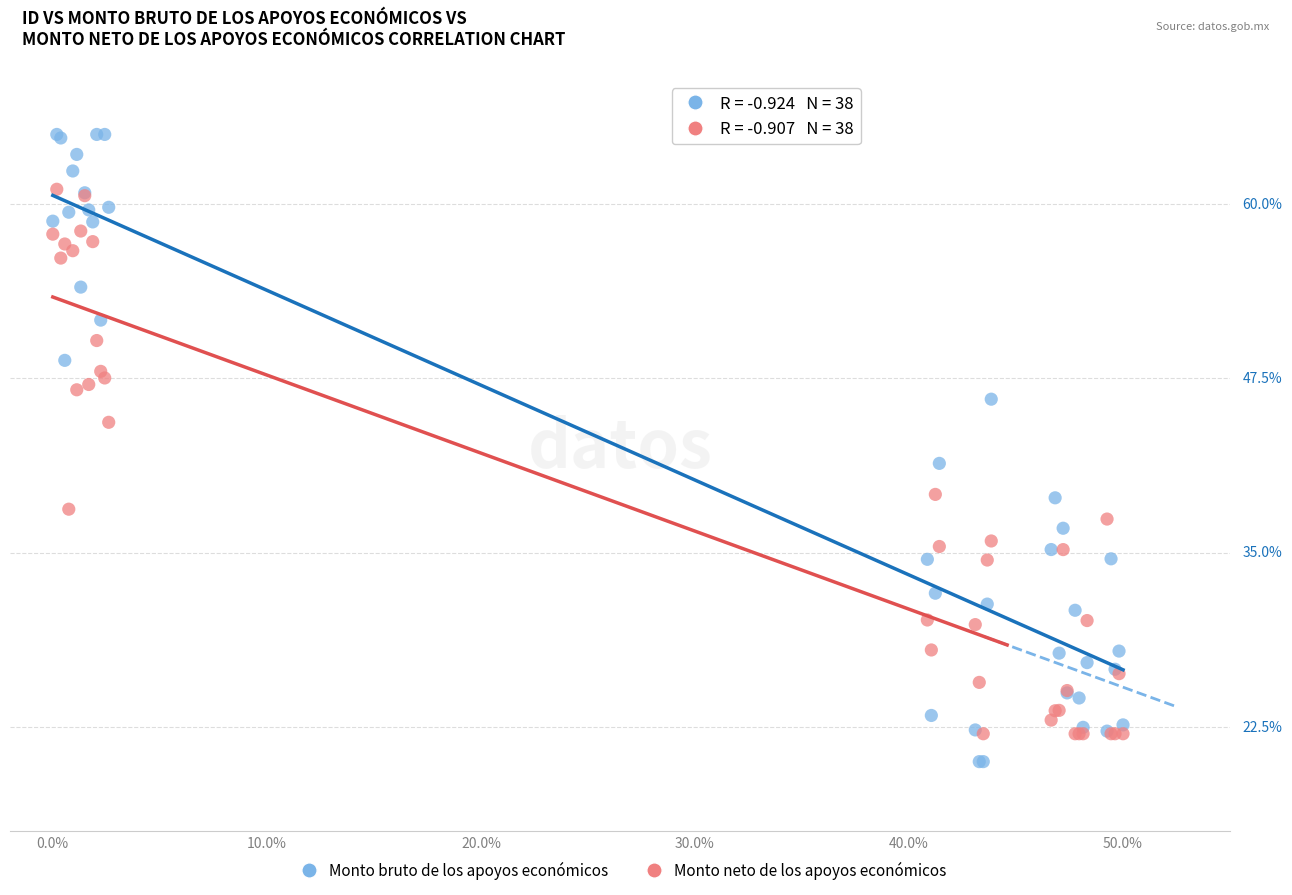

What are all the series names shown in the legend?

Monto bruto de los apoyos económicos, Monto neto de los apoyos económicos